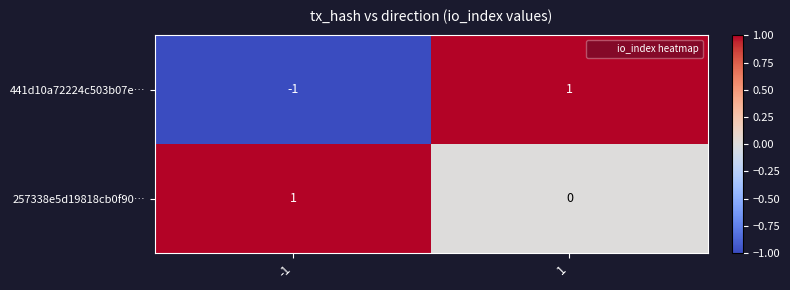

At how many categories does at least one series exceed 0?

2